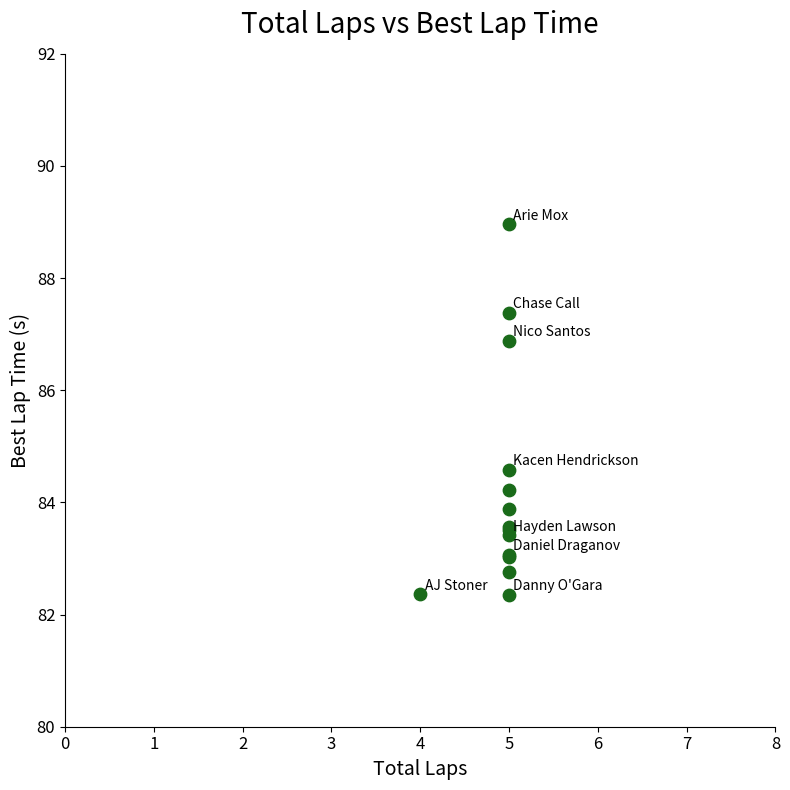

What Y value in the scatter plot is closest to 85?

84.6